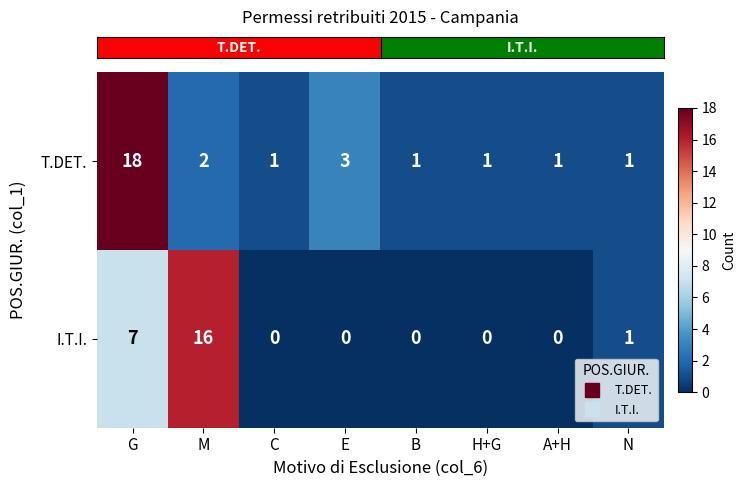

List the series in order of their overall mean, highest first.

T.DET., I.T.I.